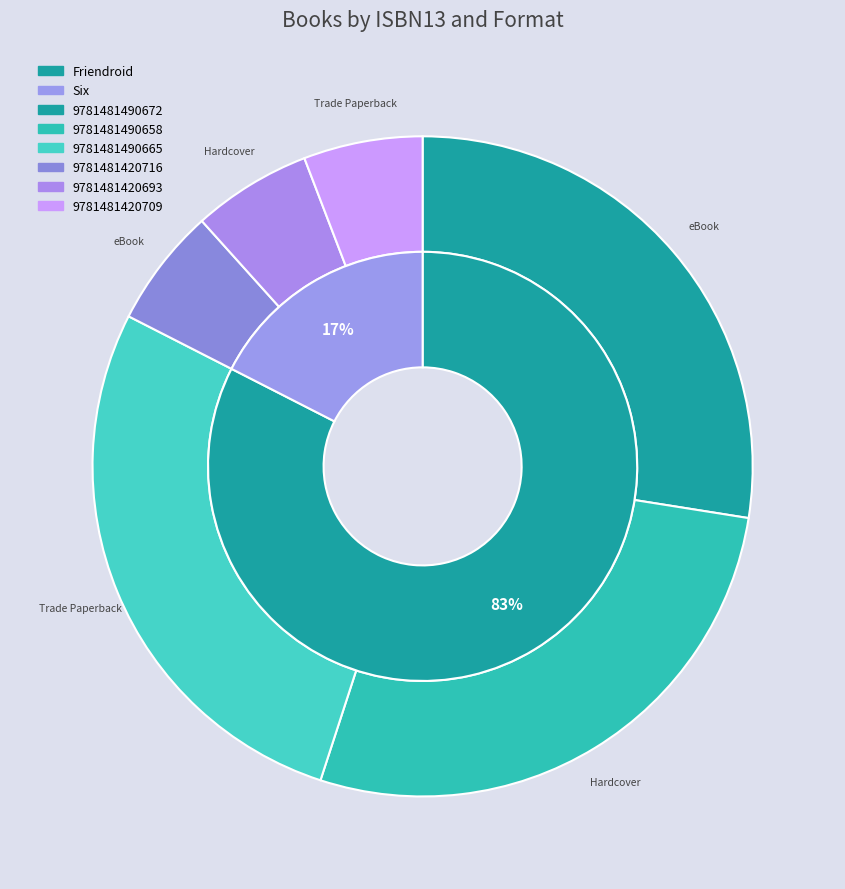

Combined, do 9781481420709 and 9781481420693 account for over 50%?

No